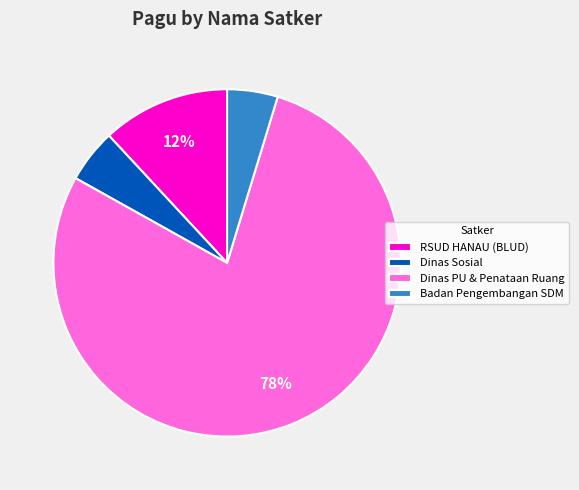

True or false: Dinas Sosial accounts for 5% of the total.

True